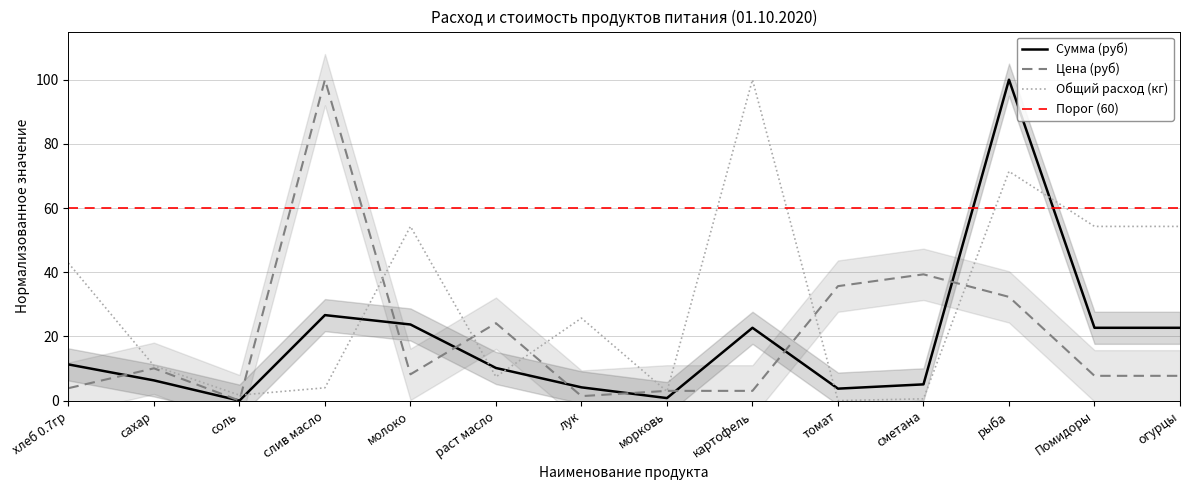

True or false: Общий расход (кг) has more than 2 points higher than both neighbors.

True